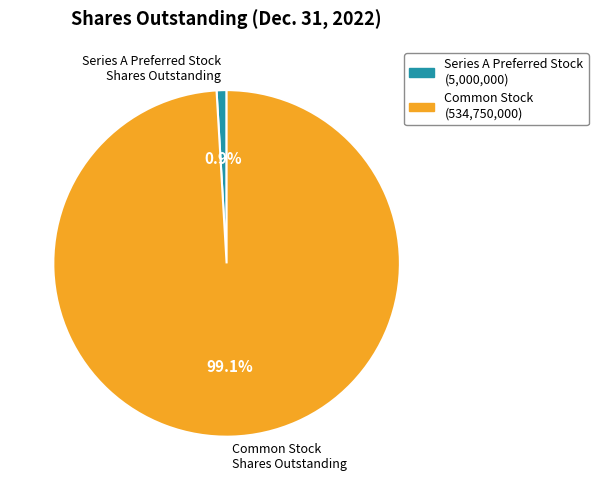

Combined, what portion of the pie is Series A Preferred Stock Shares Outstanding and Common Stock Shares Outstanding?

100.0%